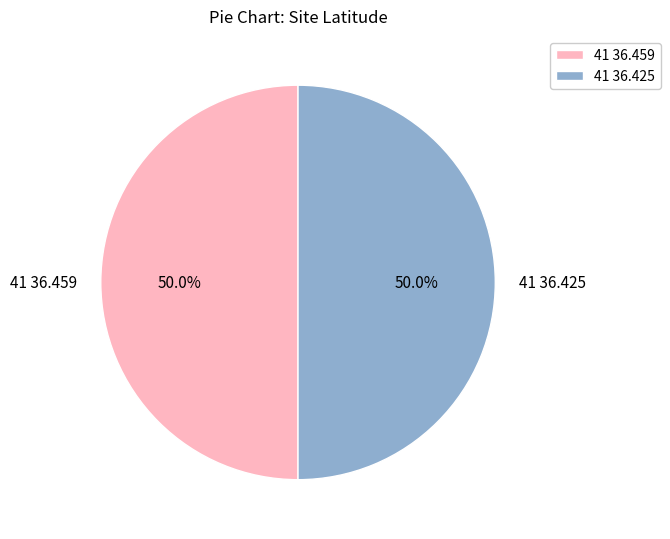

To the nearest percent, what portion does 41 36.425 represent?

50%